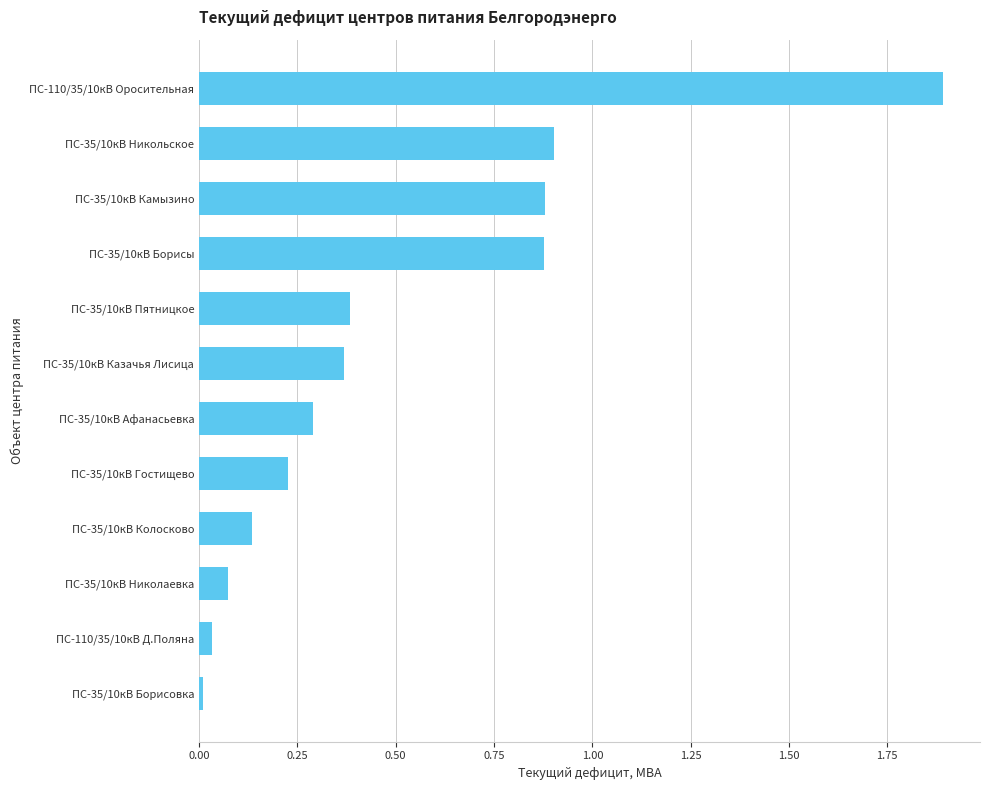

The value at ПС-35/10кВ Камызино is 0.9. True or false?

True